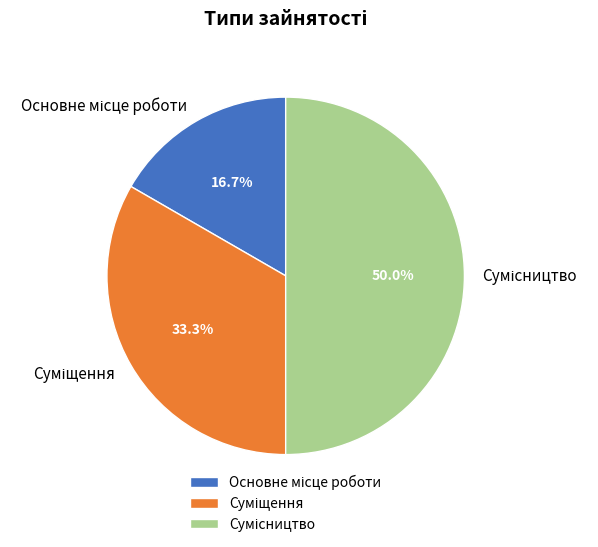

True or false: Суміщення accounts for 33% of the total.

True